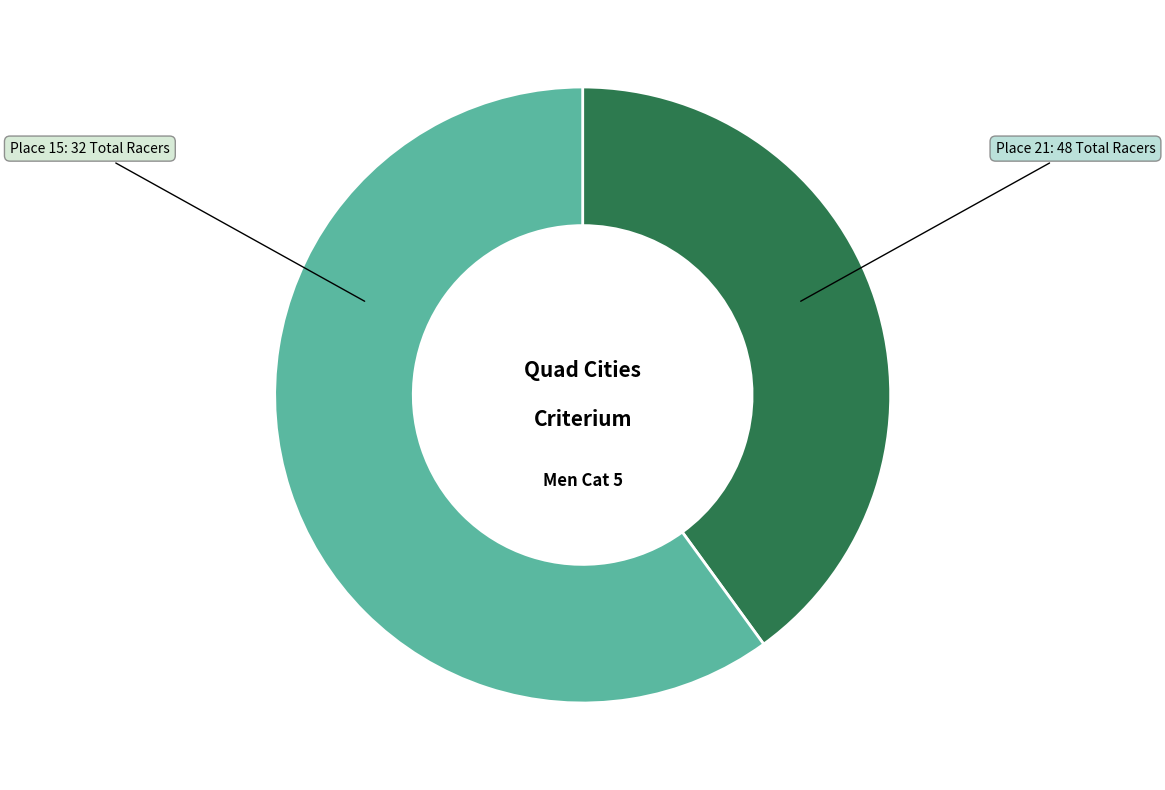

Does any single category account for the majority?

Yes